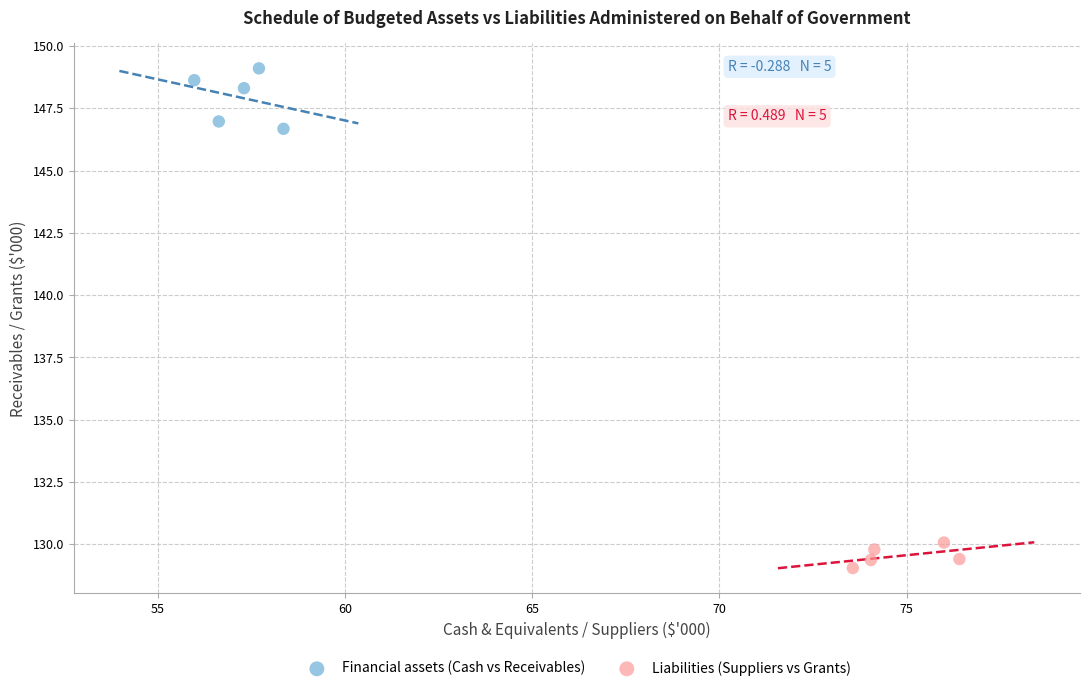

Which series contains the lowest Y value?

Liabilities (Suppliers vs Grants)